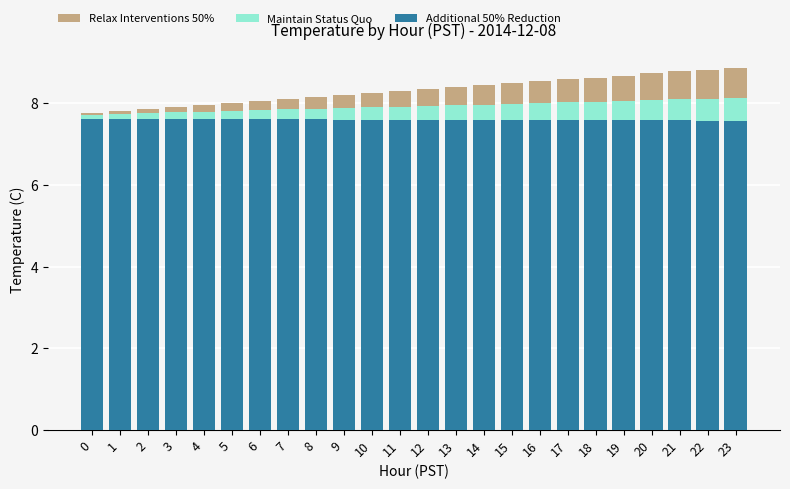

The Additional 50% Reduction series shows 4.7 at 17. True or false?

False